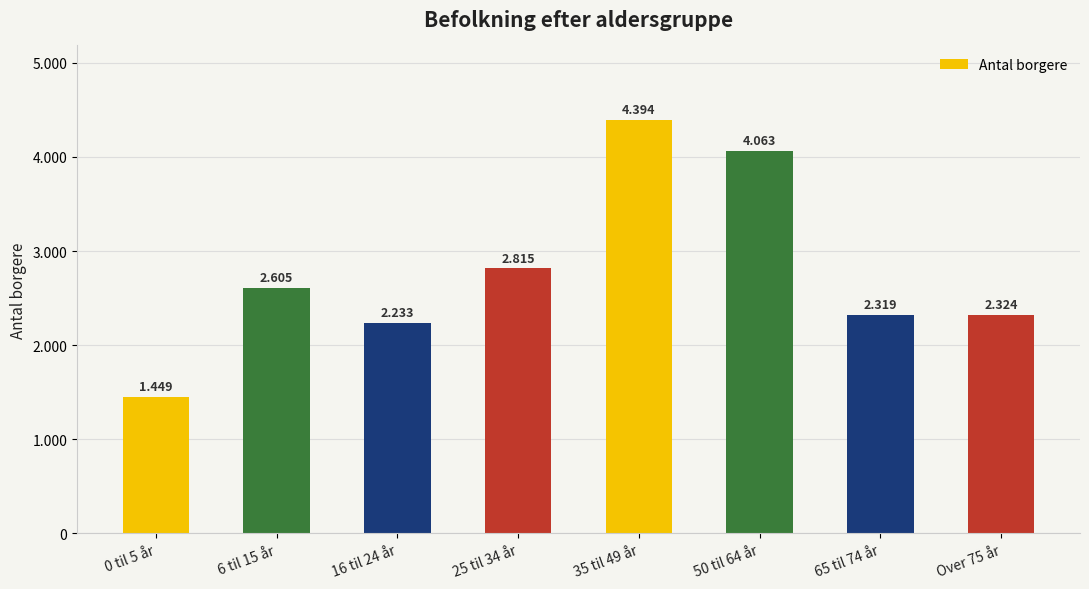

How many series are shown in this chart?

1